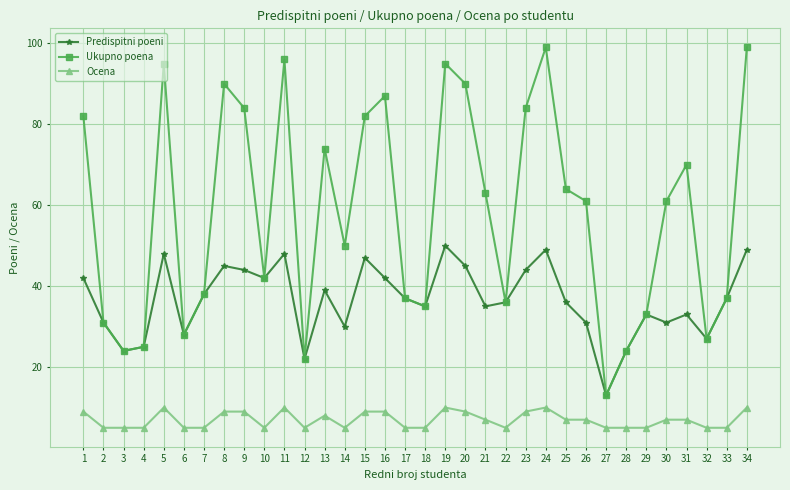

Is this an area chart (filled region under the line)?

No